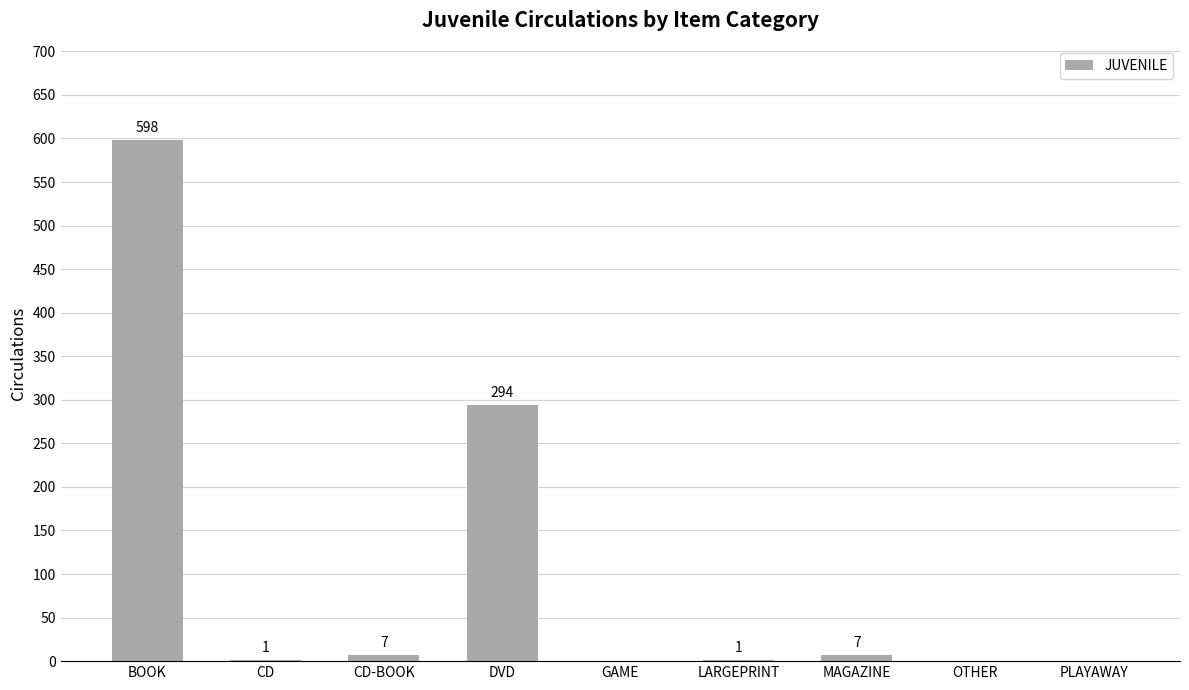

True or false: the data shows 0 at OTHER.

True